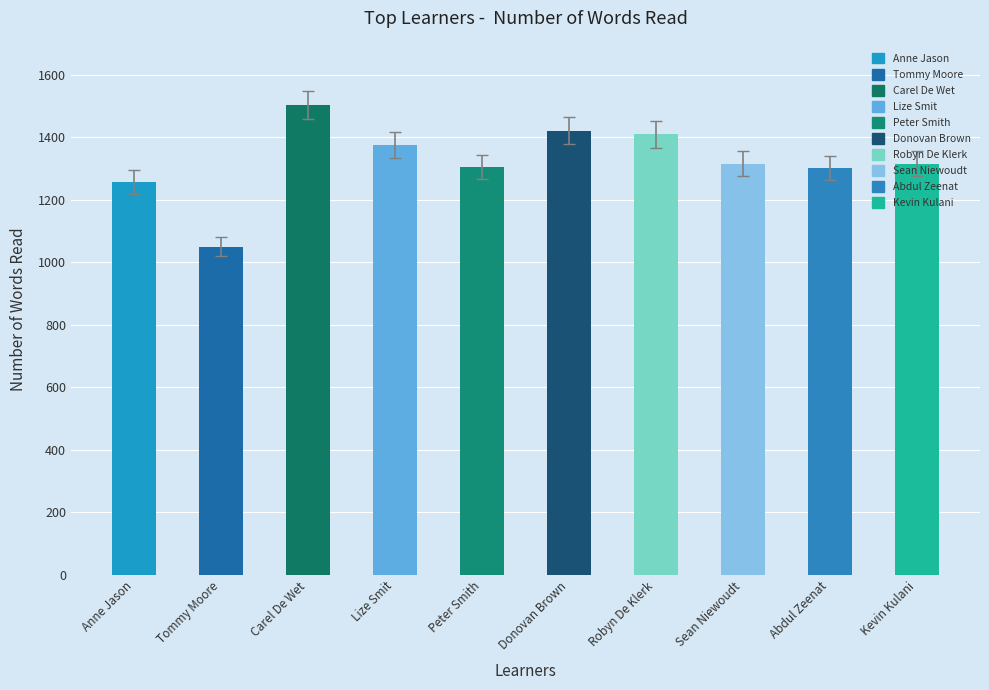

Is it true that Number of words equals 1409 at Robyn De Klerk?

True